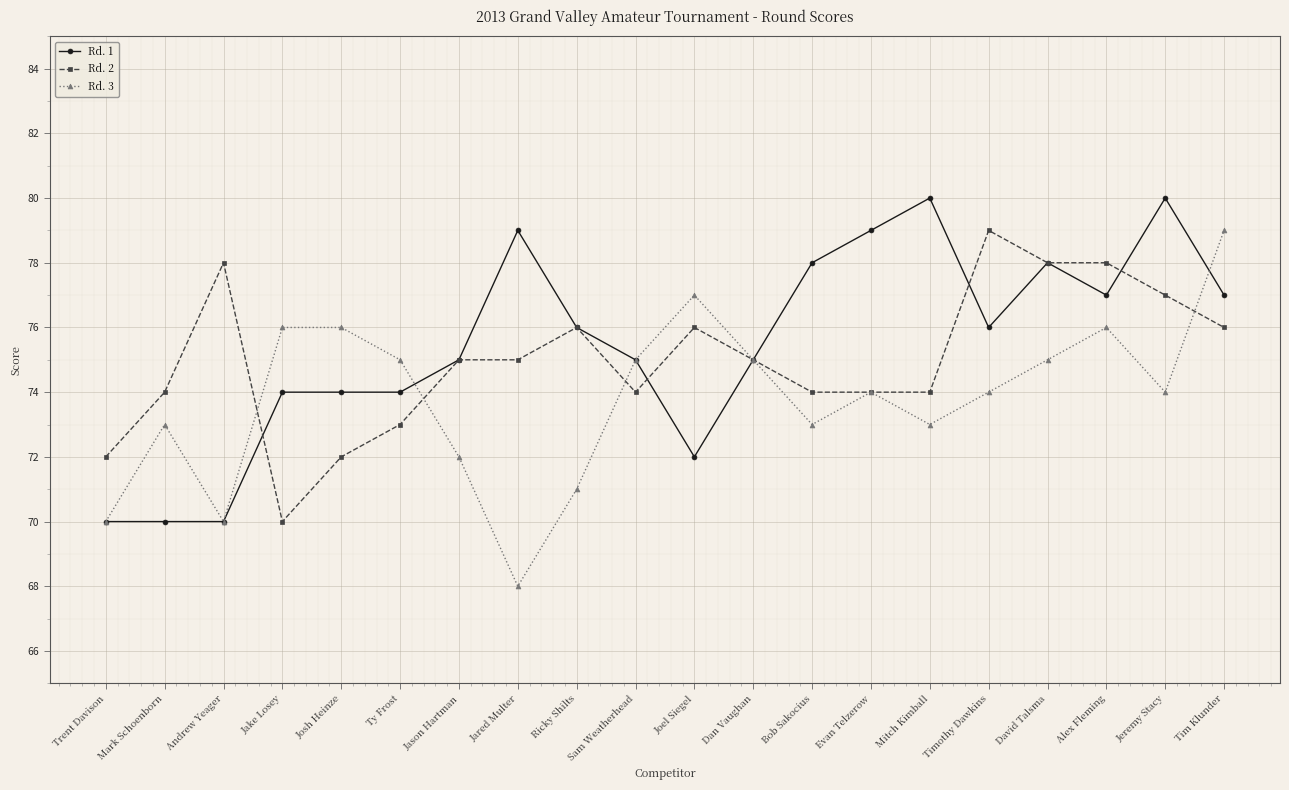

At which category does Rd. 3 reach its first local valley?

Andrew Yeager